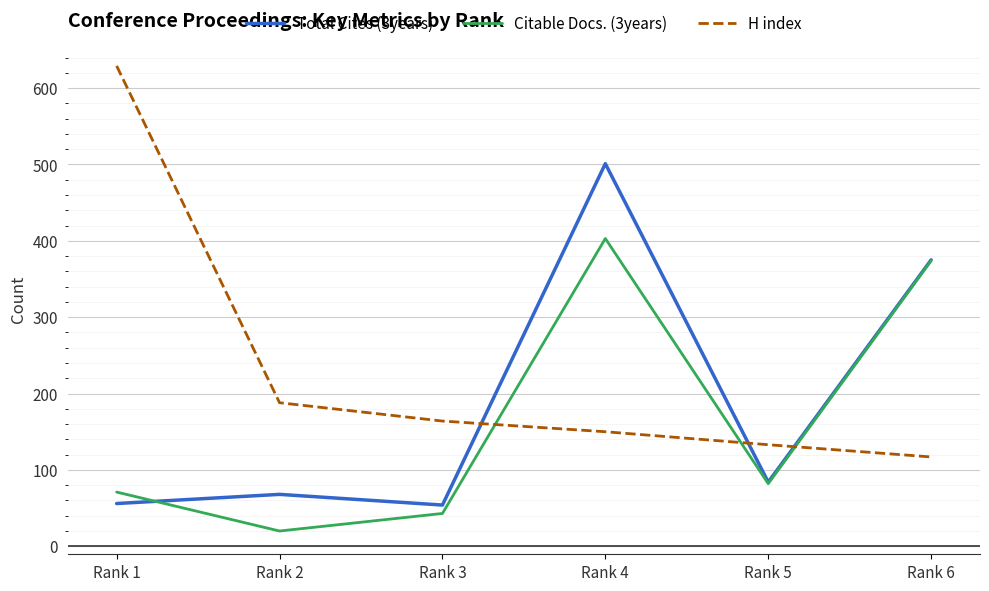

Is the value of H index at Rank 2 greater than the value of Citable Docs. (3years) at Rank 6?

No